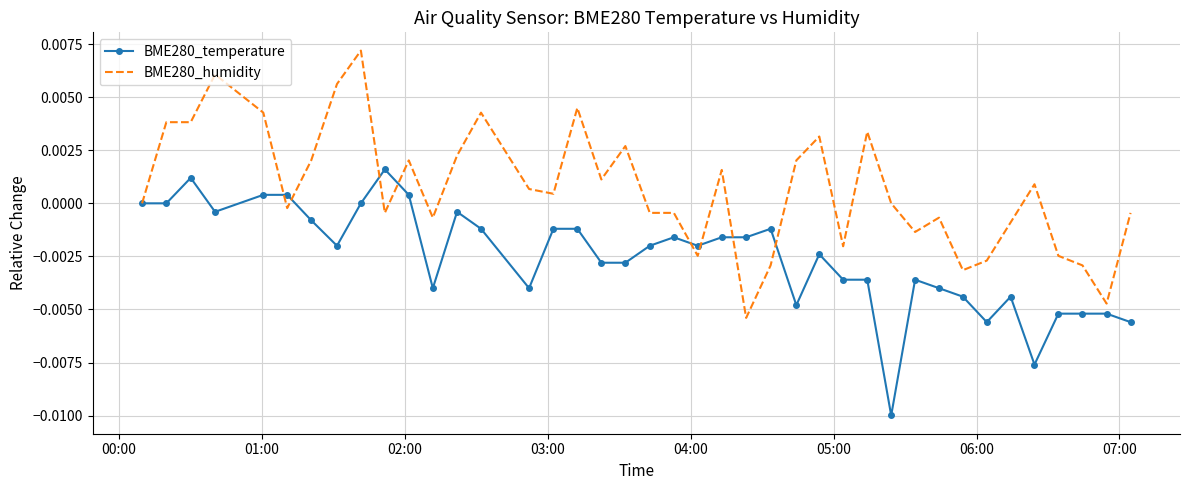

Which series has the largest total across all categories?

BME280_humidity